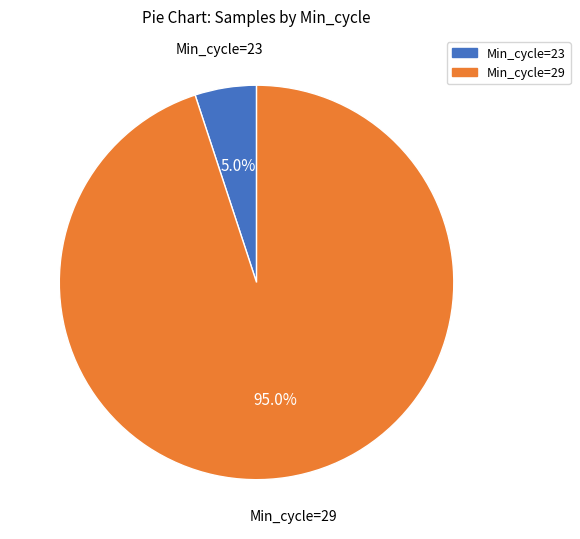

Rank the categories by value from lowest to highest.

Min_cycle=23, Min_cycle=29